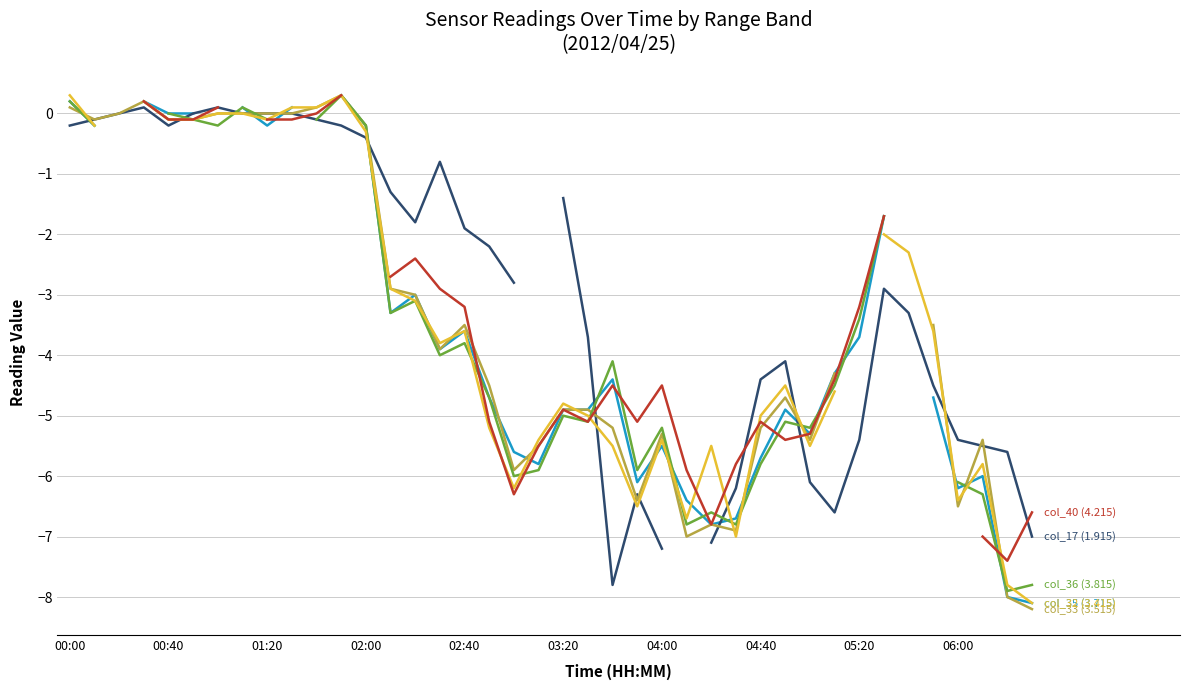

Does the chart have visible grid lines?

Yes